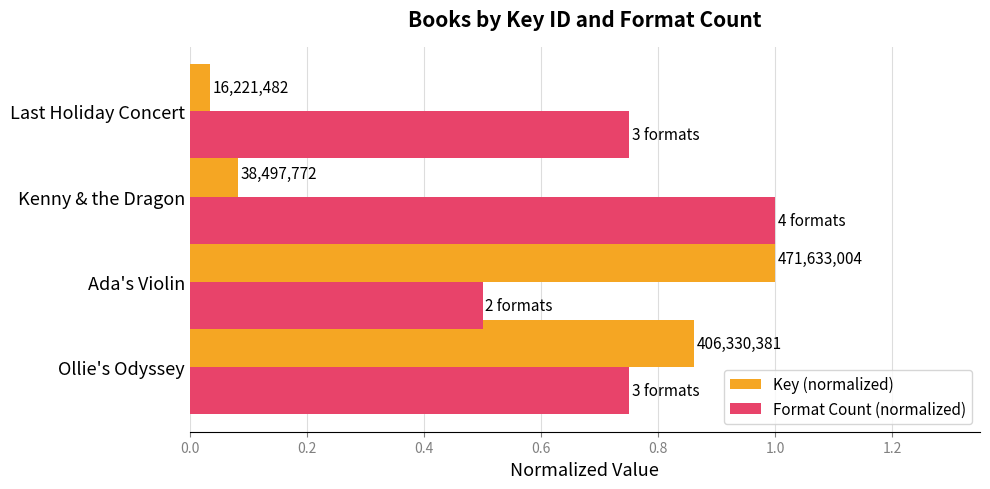

What are all the series names shown in the legend?

Key (normalized), Format Count (normalized)